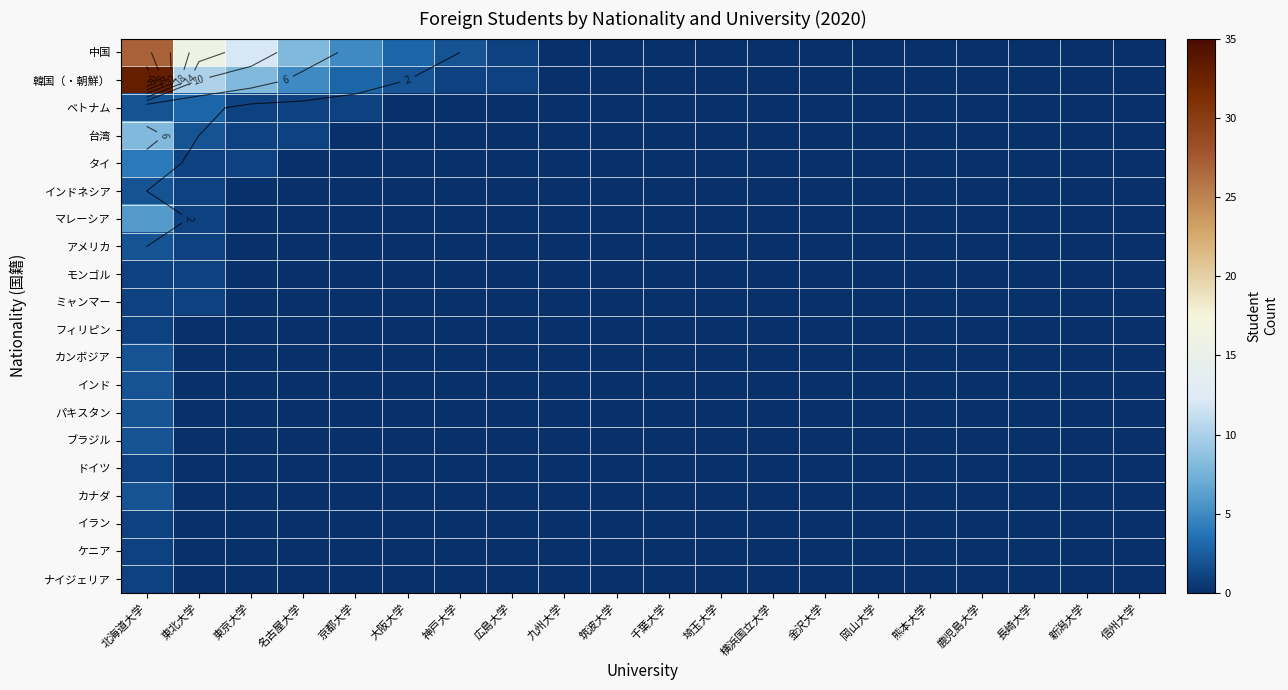

Which category has the highest value across all series?

北海道大学